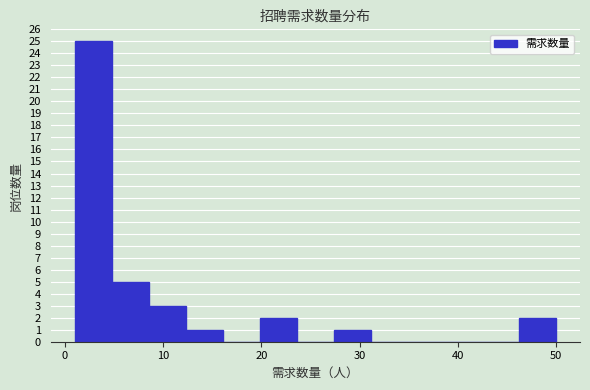

Around what value on the x-axis is the tallest bar? Give the approximate position of its centre, as read against the axis.

3